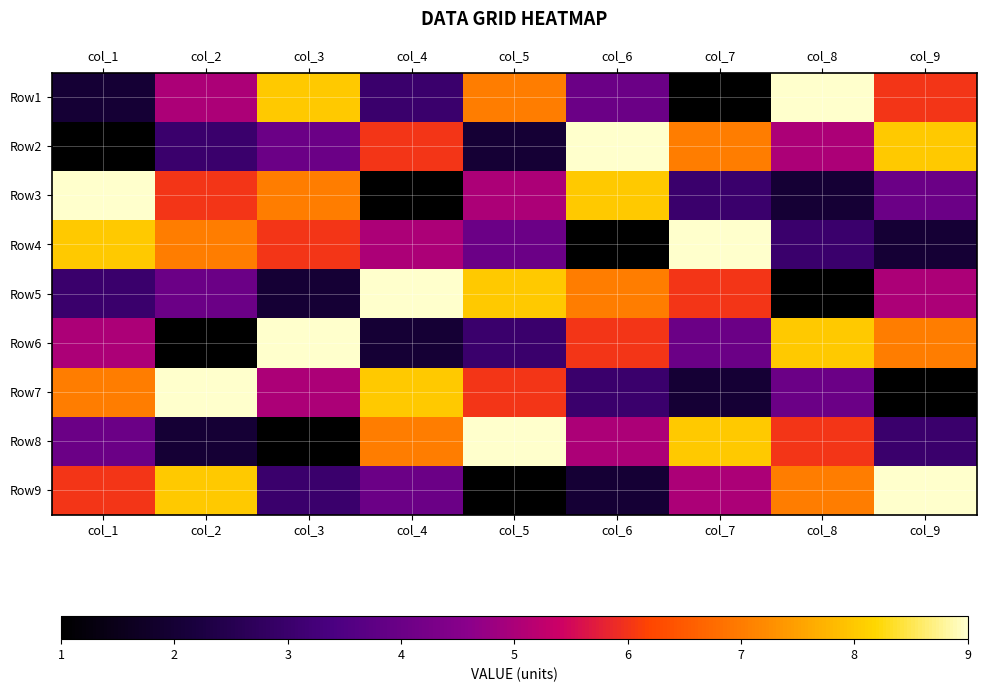

At how many categories does at least one series exceed 6?

9